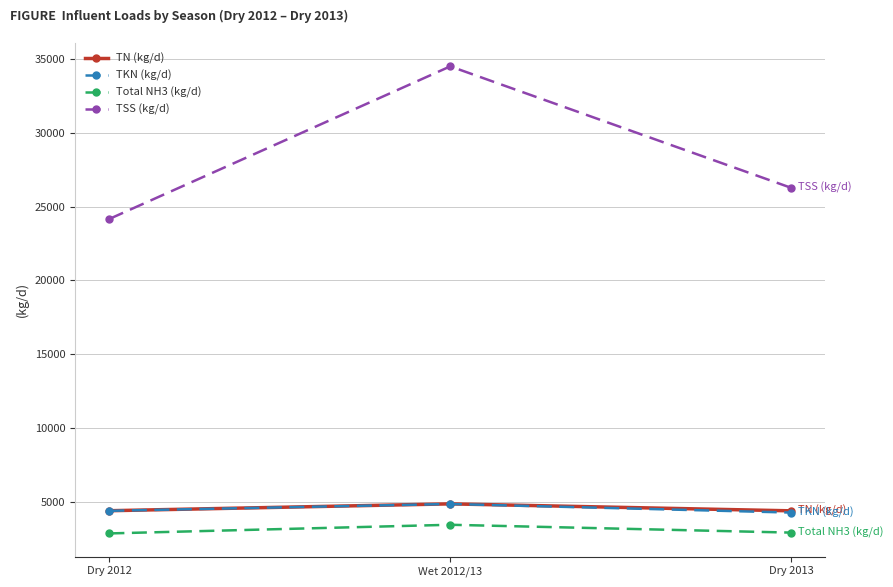

Where is TSS (kg/d) nearest to the value 29353?

Dry 2013